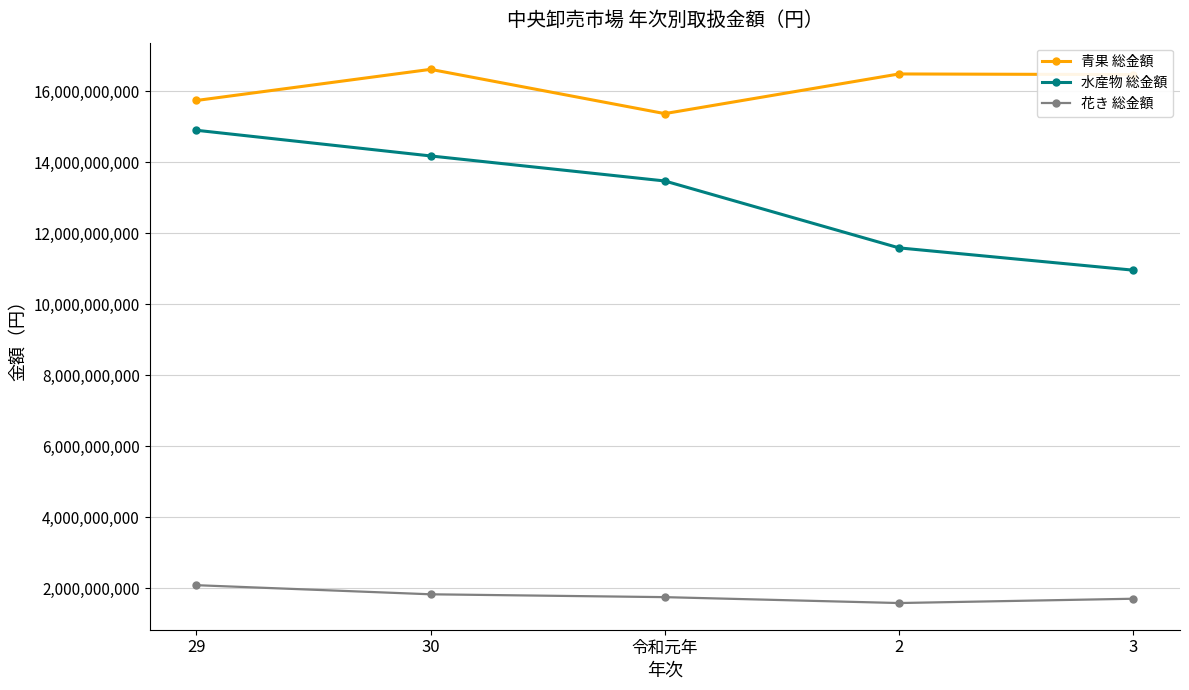

Does the chart have visible grid lines?

Yes